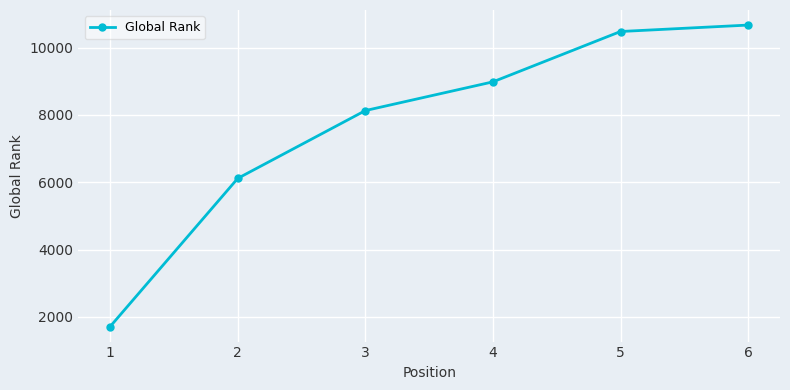

List the labels in order of value, smallest first.

1, 2, 3, 4, 5, 6